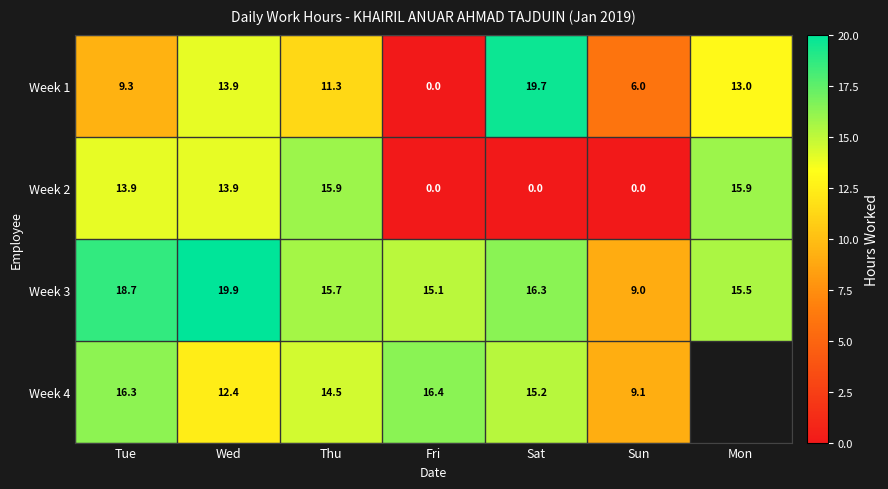

What is the difference between the second highest and minimum values in the Week 2 series?

15.9